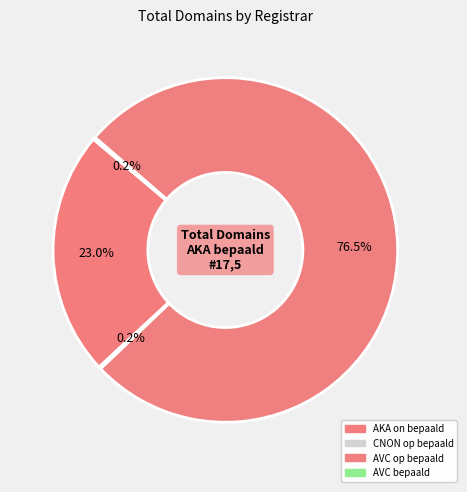

Is there a majority slice in this chart?

Yes